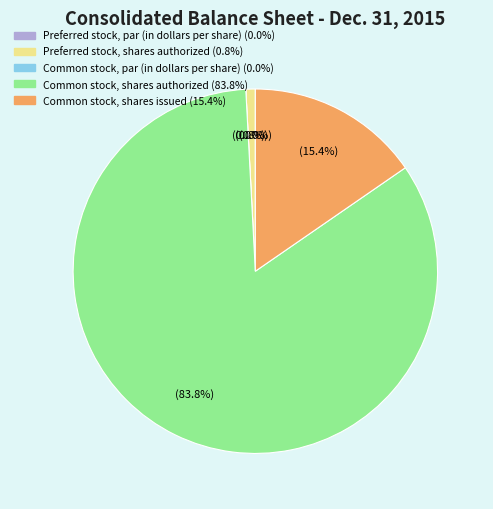

True or false: Preferred stock, shares authorized accounts for 1% of the total.

True